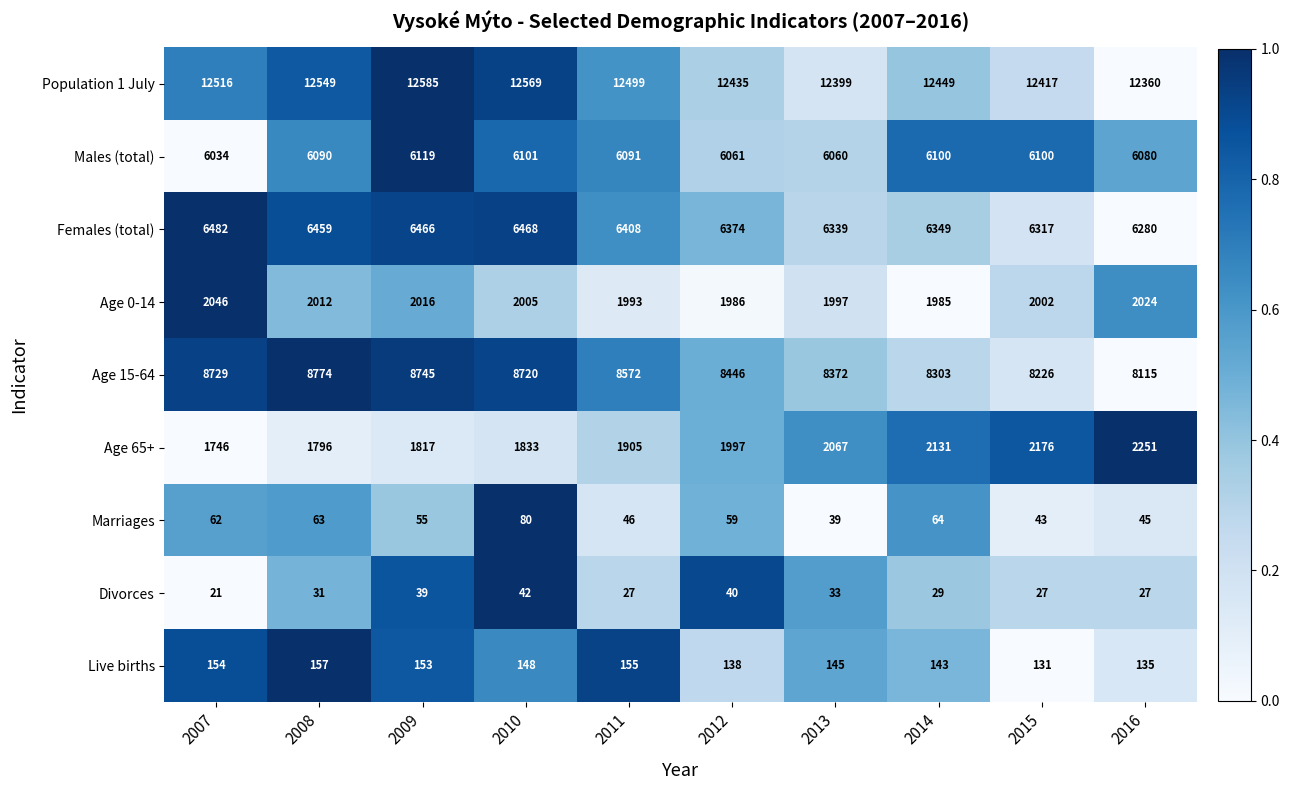

What is the total value across all series at 2008?

37931